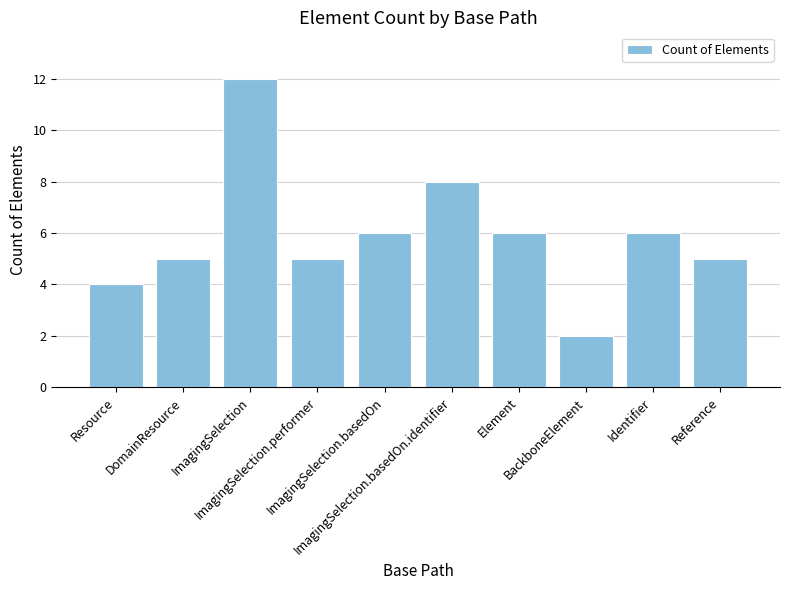

What is the difference between the values at ImagingSelection.basedOn.identifier and DomainResource?

3